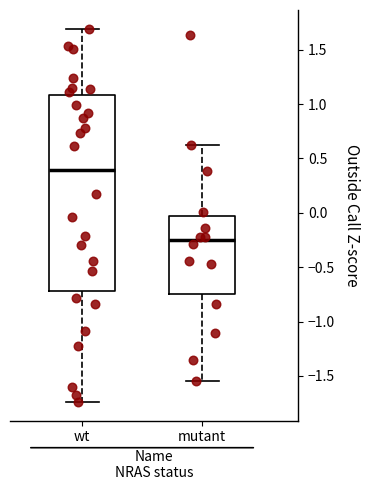

Which box has the lowest median line?

mutant